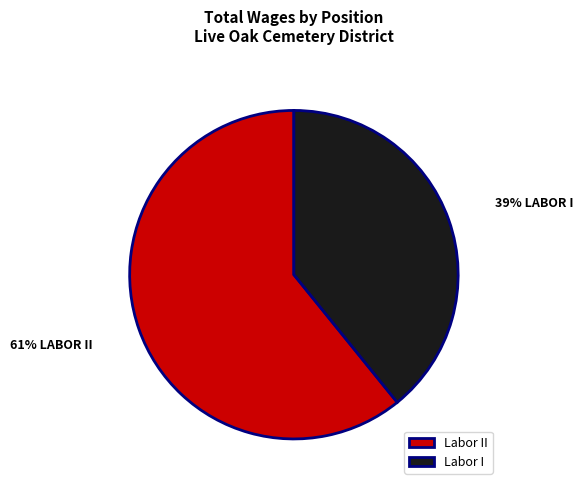

To the nearest percent, what portion does Labor I represent?

39%